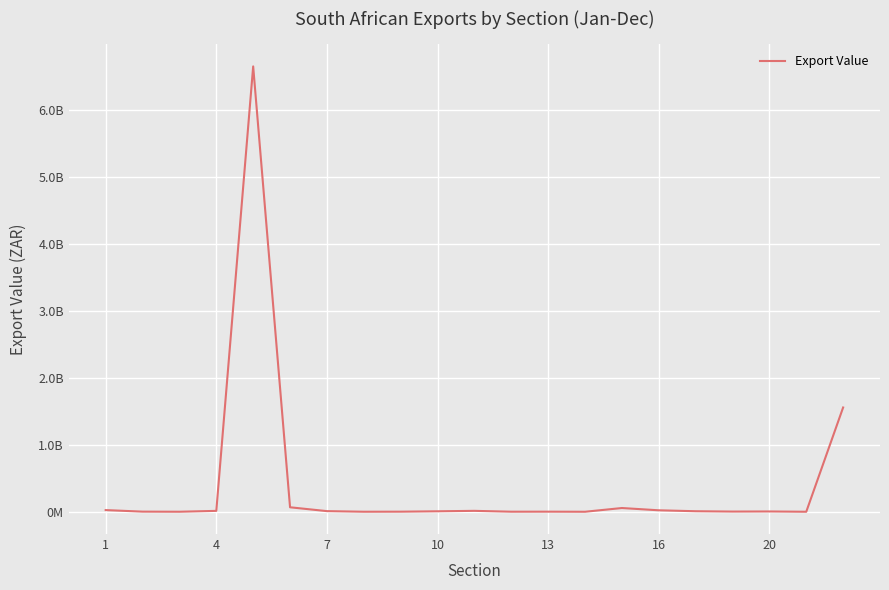

Which label corresponds to the smallest value in the chart?

19